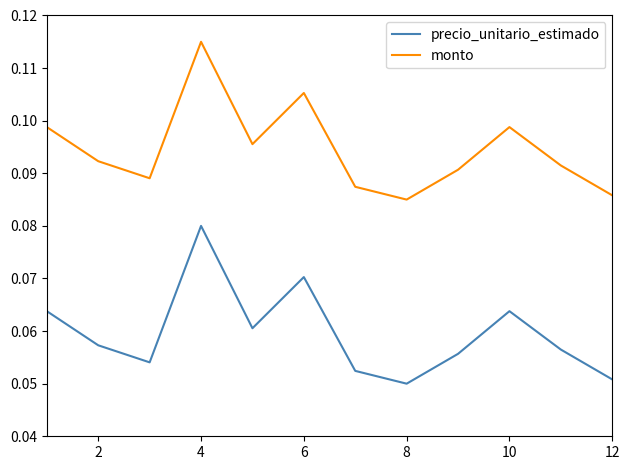

Rank the series by their average value, from highest to lowest.

monto, precio_unitario_estimado